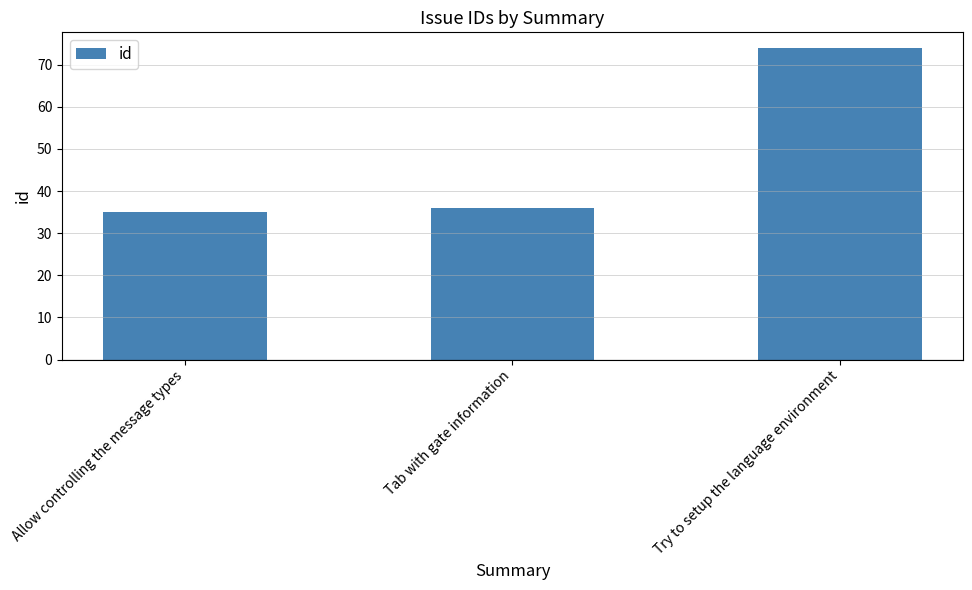

Reading right to left, what are all the values shown in this chart?

74	36	35